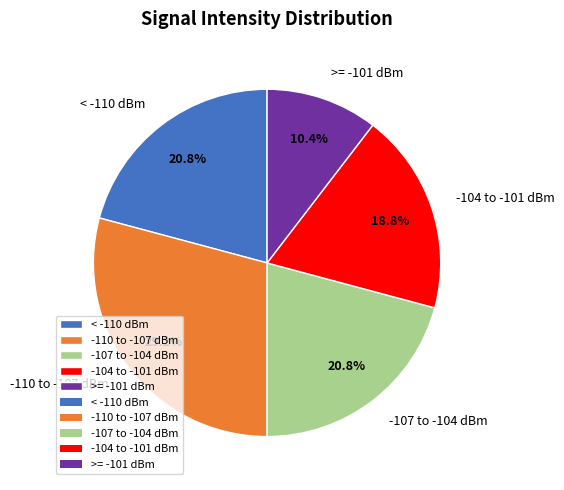

What is the smallest slice in the pie chart?

>= -101 dBm